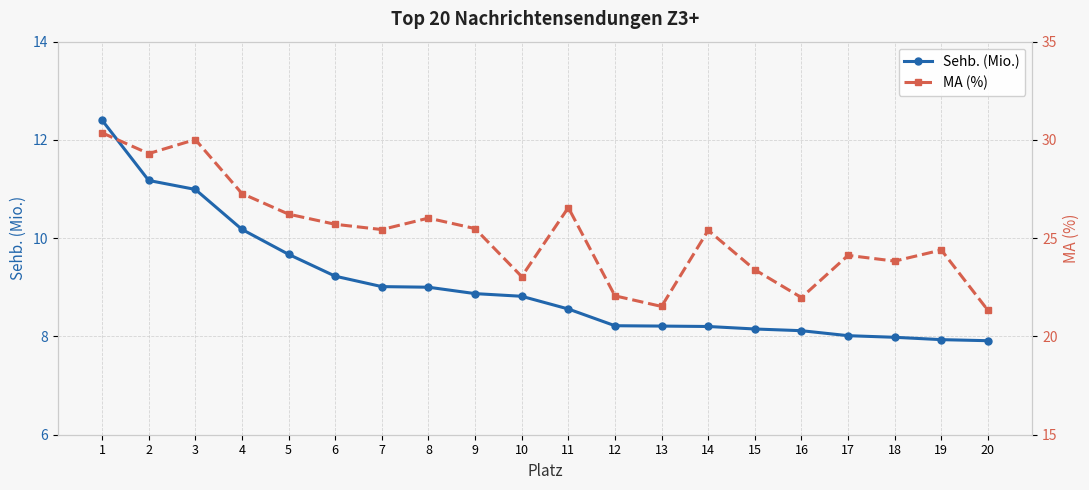

At 18, list the series in order from largest to smallest.

MA (%), Sehb. (Mio.)